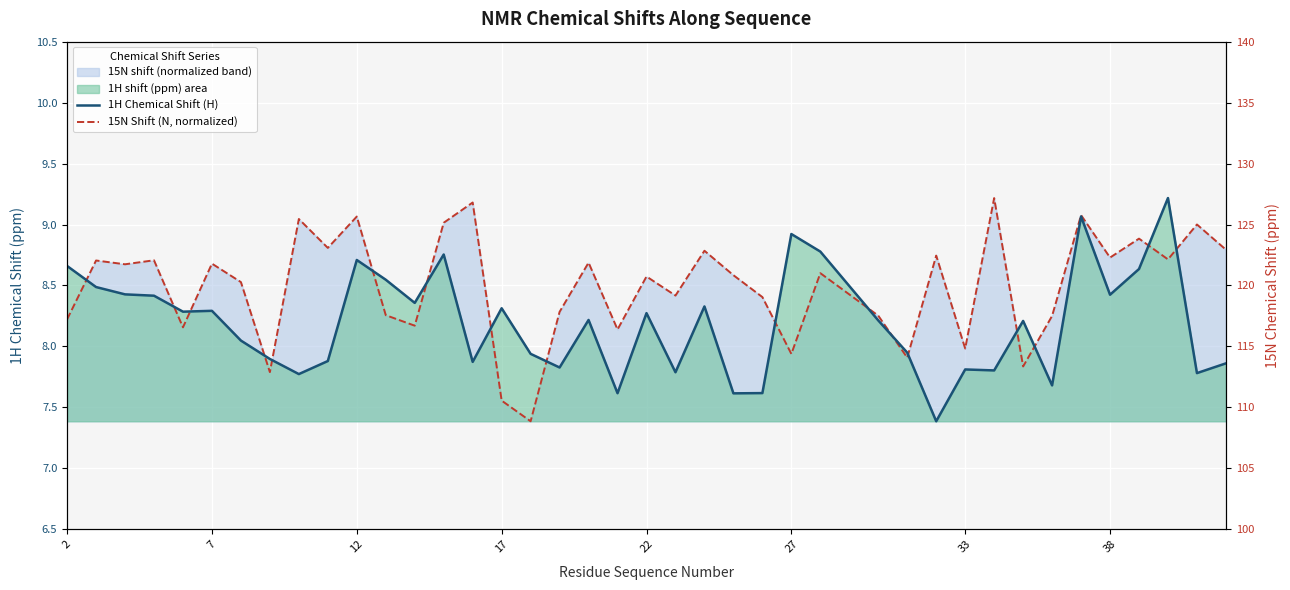

Where does the 15N Shift (N, normalized) series first go above 8?

2